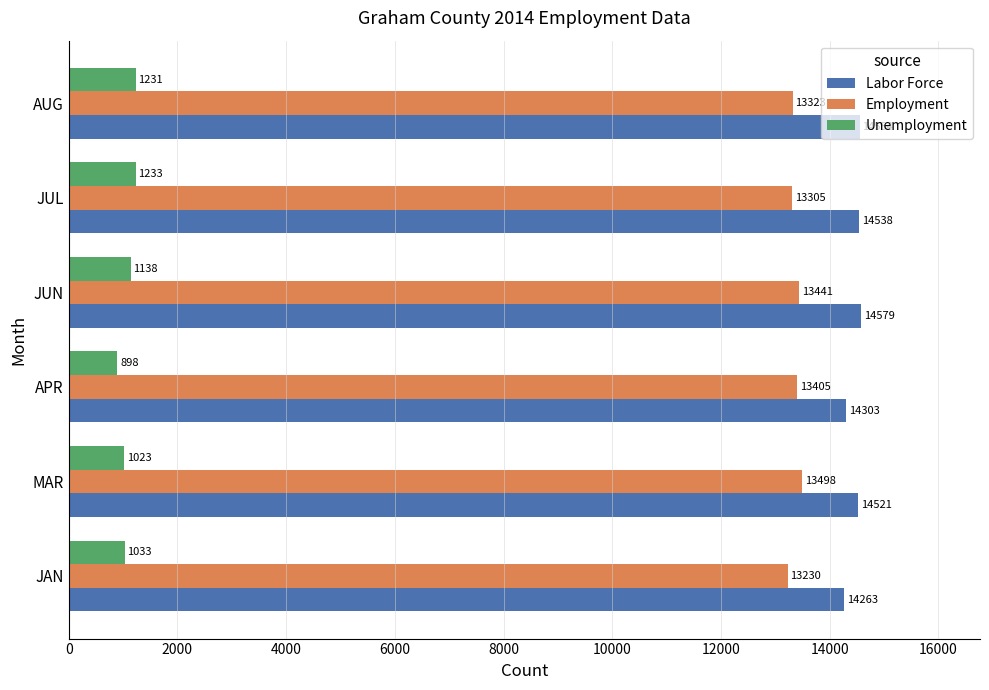

At how many categories does at least one series exceed 6226?

6